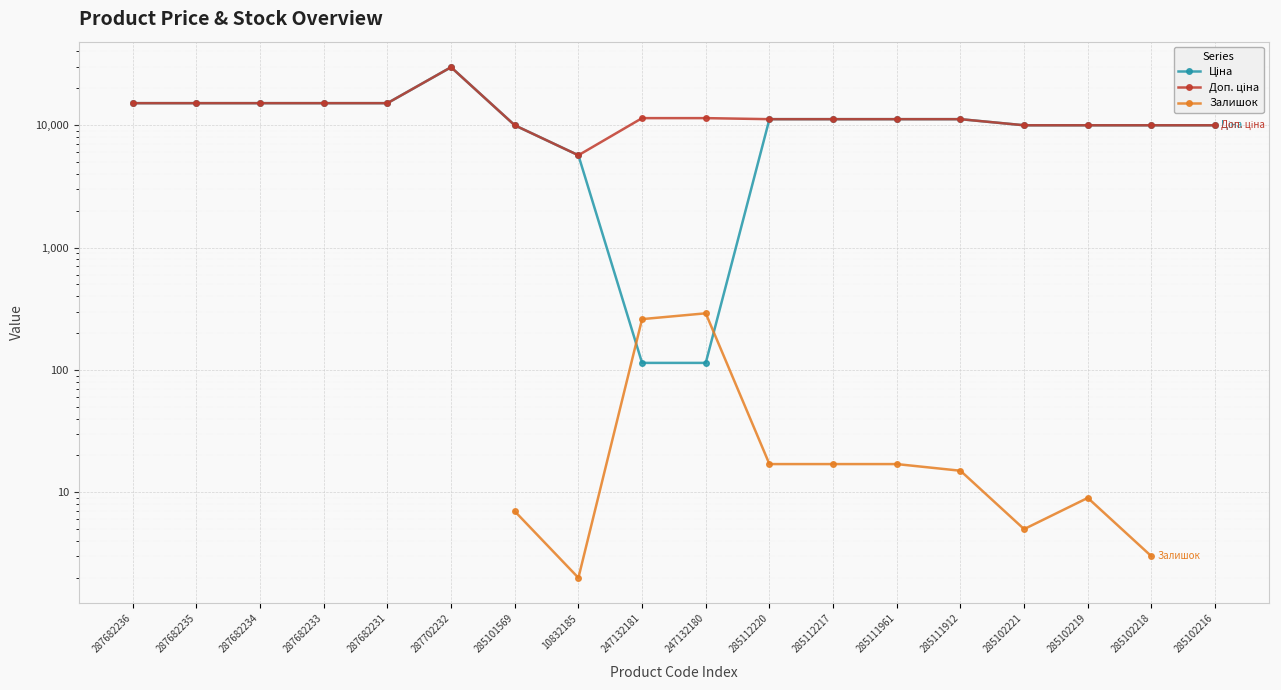

How many data points does each series have?

18